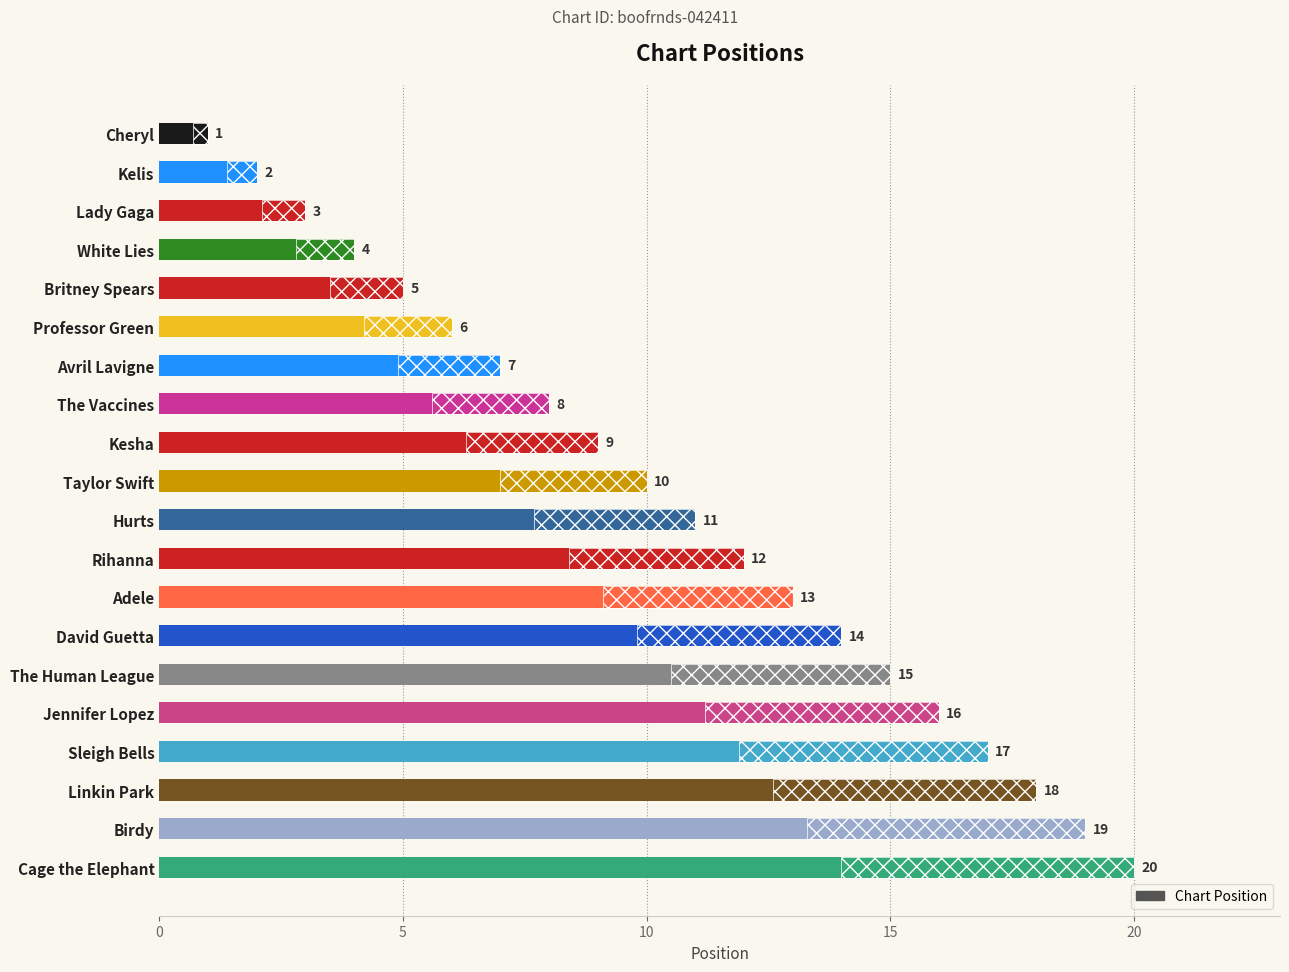

Reading left to right, transcribe all the data shown in this chart.

1	2	3	4	5	6	7	8	9	10	11	12	13	14	15	16	17	18	19	20